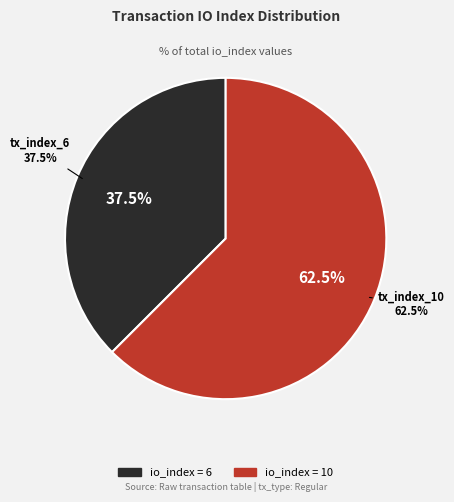

Does tx_index_10 account for over 50% of the chart?

Yes